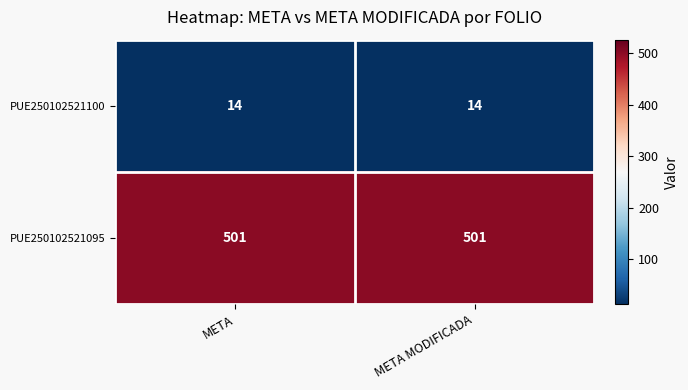

Reading left to right, extract all data points from this chart.

PUE250102521100: META=14	META MODIFICADA=14
PUE250102521095: META=501	META MODIFICADA=501